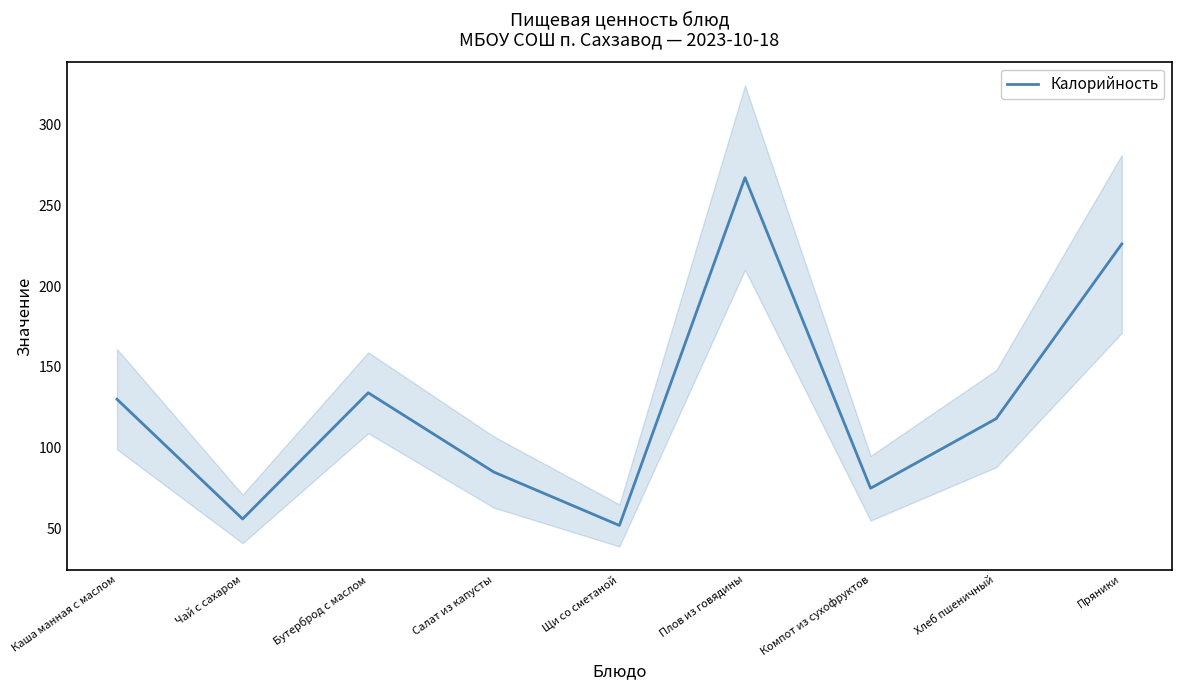

Which label corresponds to the smallest value in the chart?

Щи со сметаной